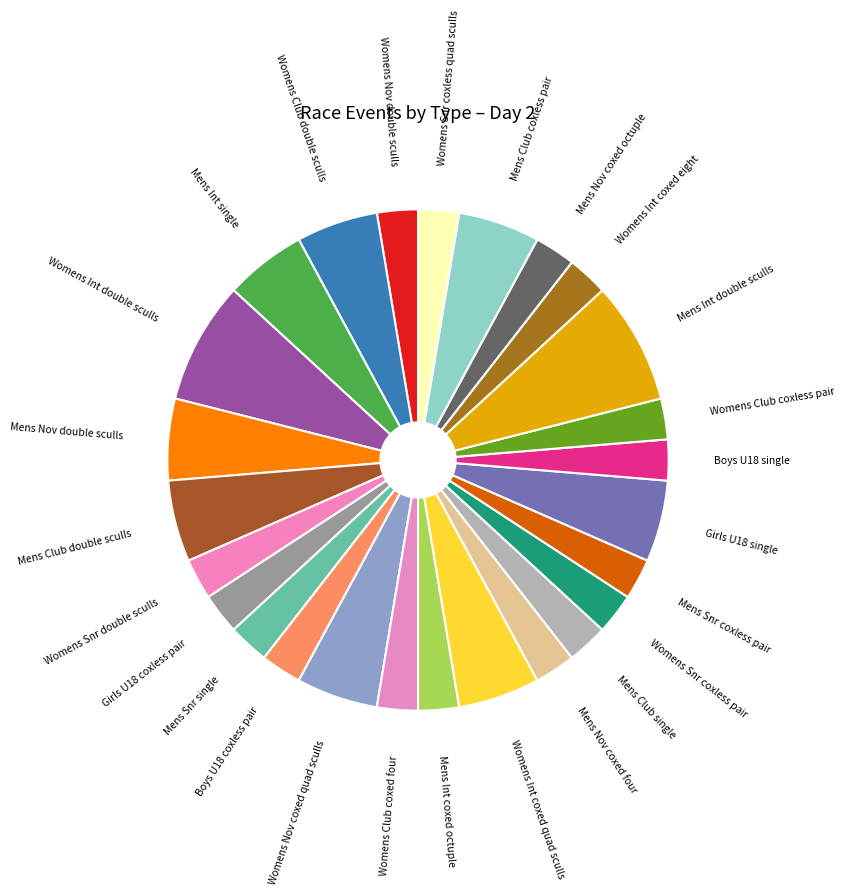

Is it true that Womens Int coxed eight is 12% of the pie?

False